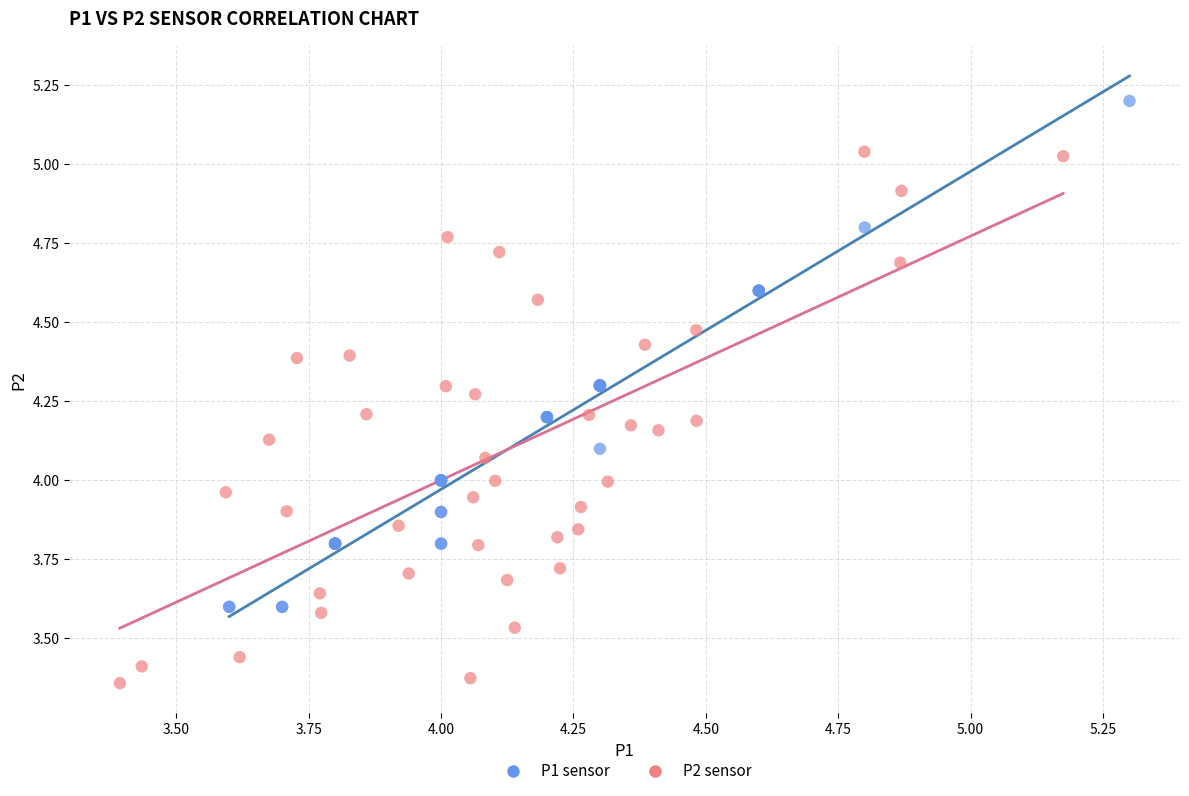

Which series reaches the maximum Y coordinate?

P1 sensor